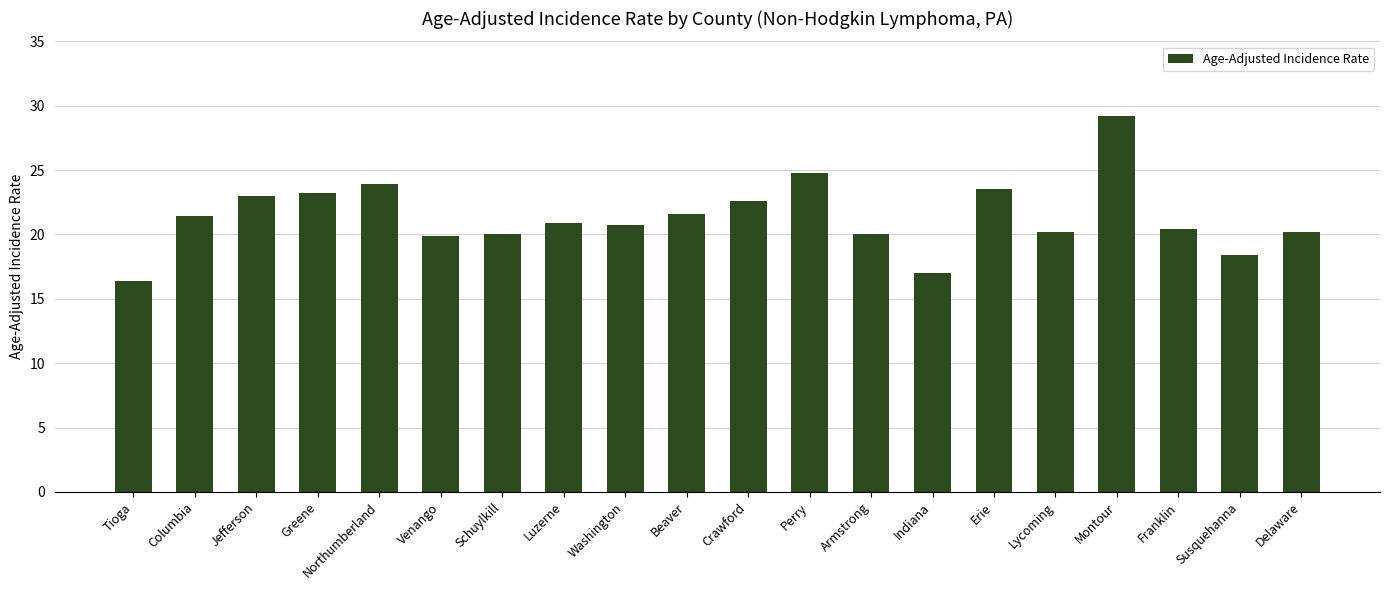

Which label corresponds to the smallest value in the chart?

Tioga